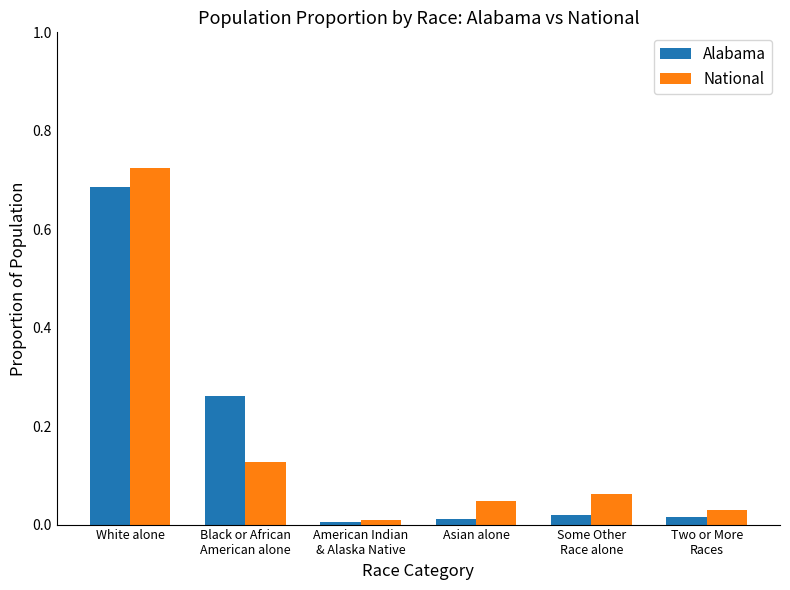

At Some Other
Race alone, list the series in order from largest to smallest.

National, Alabama